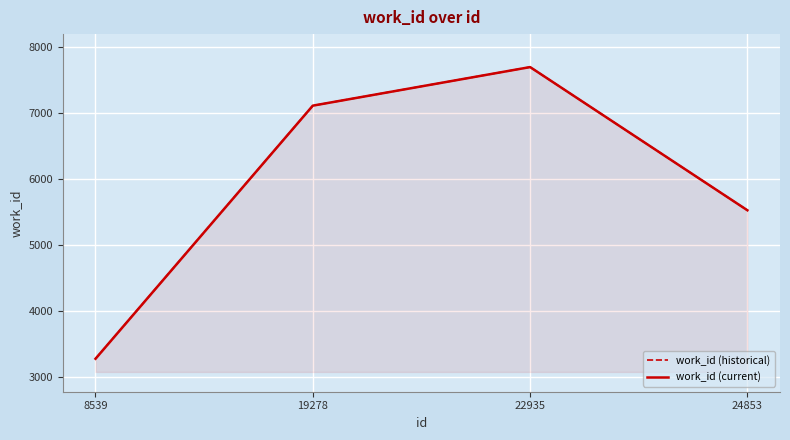

What is the value of the work_id (current) point at the 3rd from the left?

7702